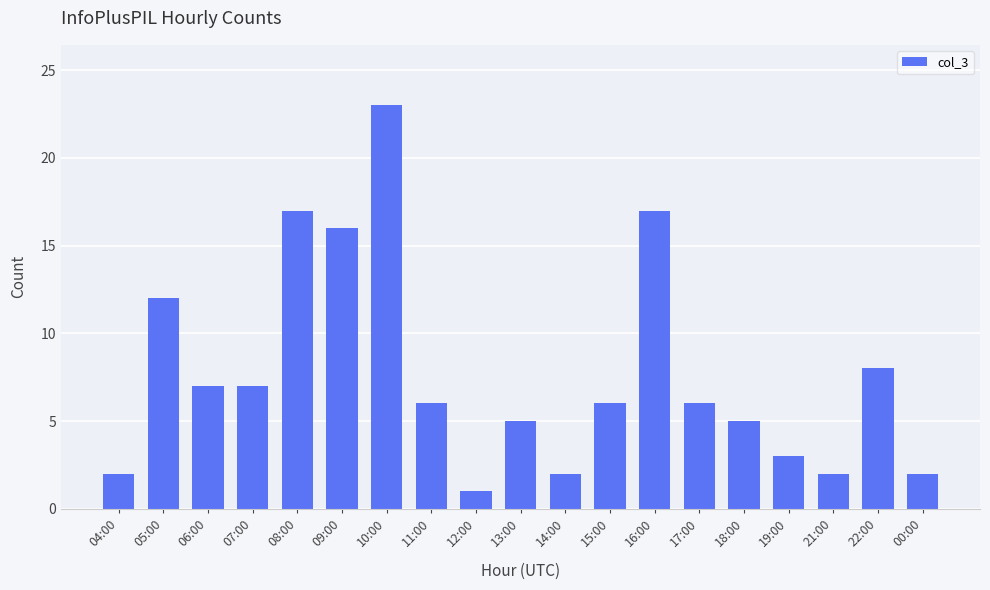

How many series are shown in this chart?

1